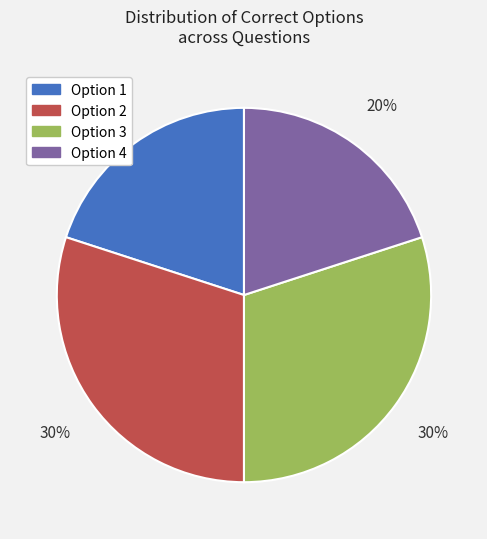

To the nearest percent, what percentage of the pie is Option 2?

30%